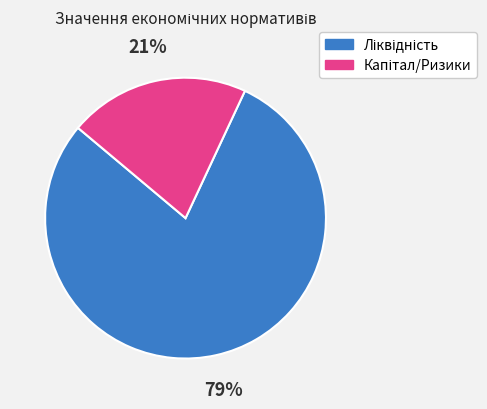

To the nearest percent, what is the difference between the largest and smallest slice percentages?

58%